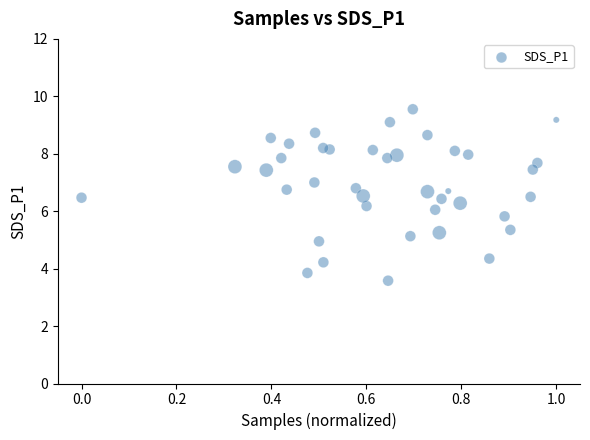

What is the range of Y values (max minus min)?

6.0